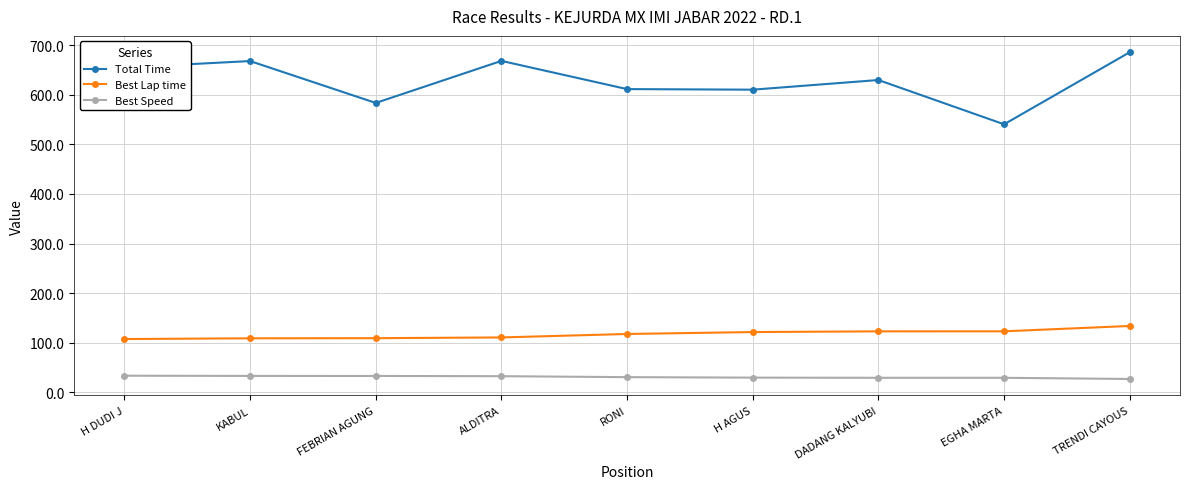

True or false: Total Time and Best Lap time intersect in this chart.

False